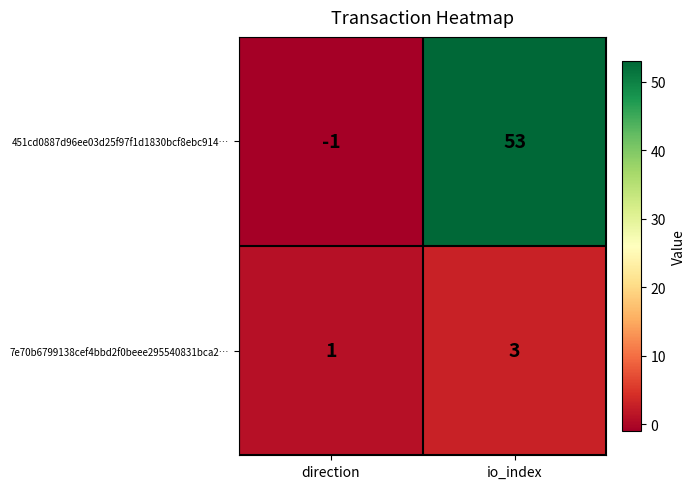

Reading left to right, extract all data points from this chart.

451cd0887d96ee03d25f97f1d1830bcf8ebc914…: direction=-1	io_index=53
7e70b6799138cef4bbd2f0beee295540831bca2…: direction=1	io_index=3